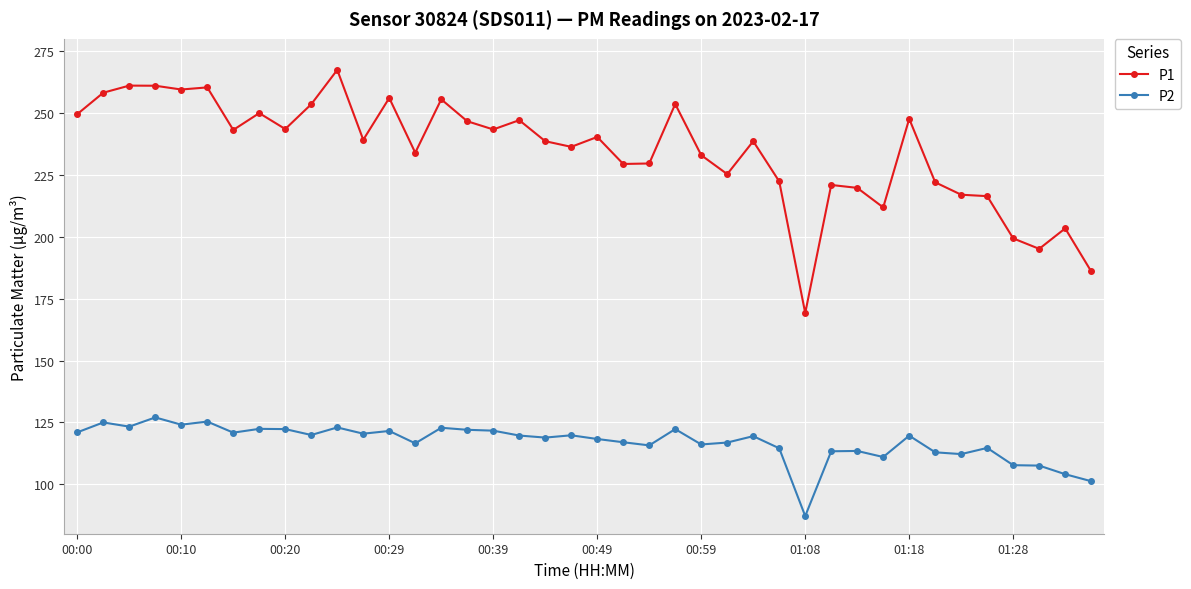

True or false: P2 has more than 2 interior local peaks.

True